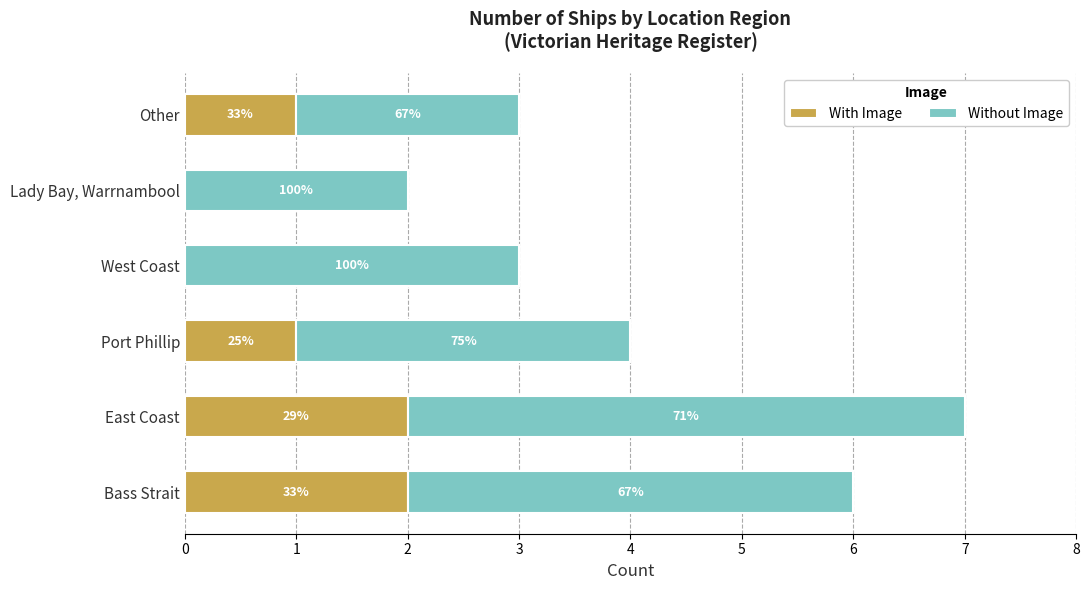

What are all the series names shown in the legend?

With Image, Without Image